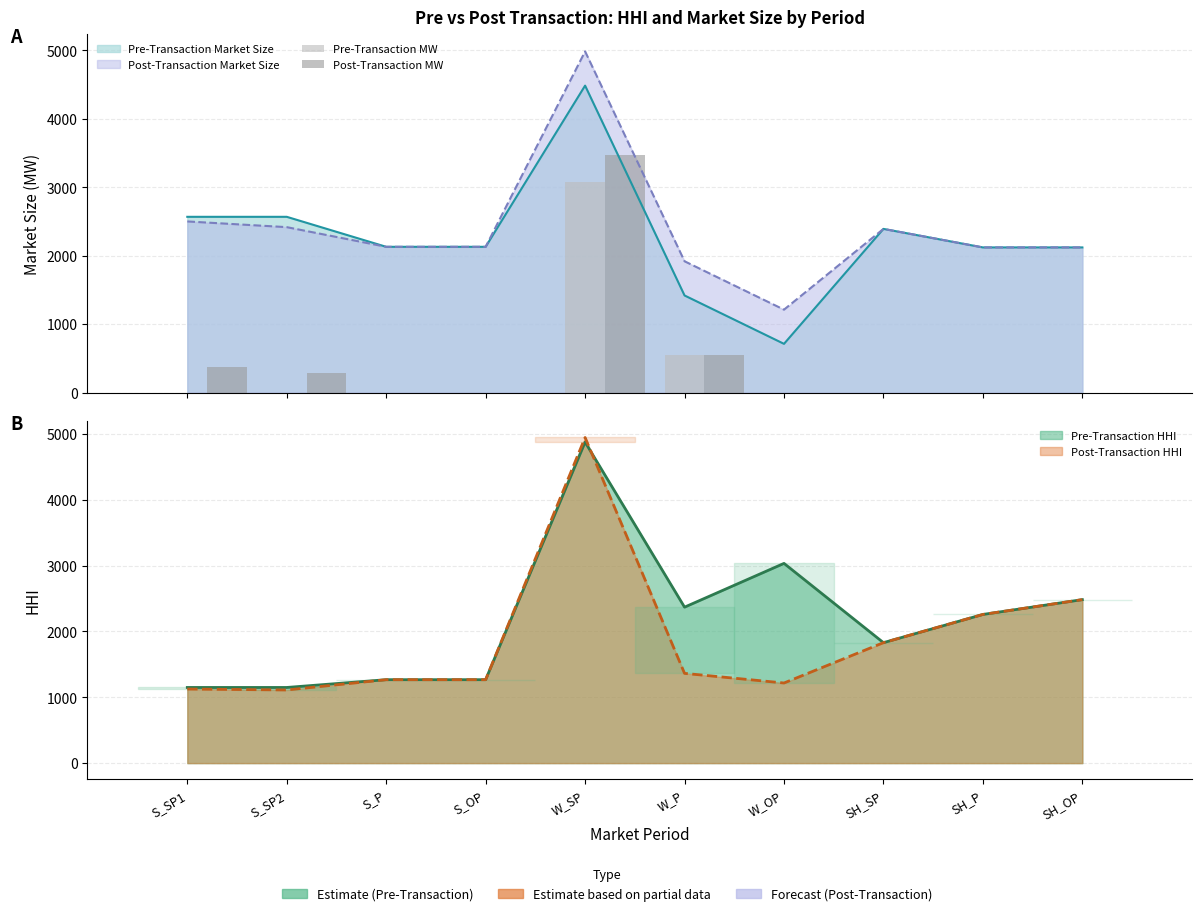

What is the label of the 2nd bar from the right?

SH_P